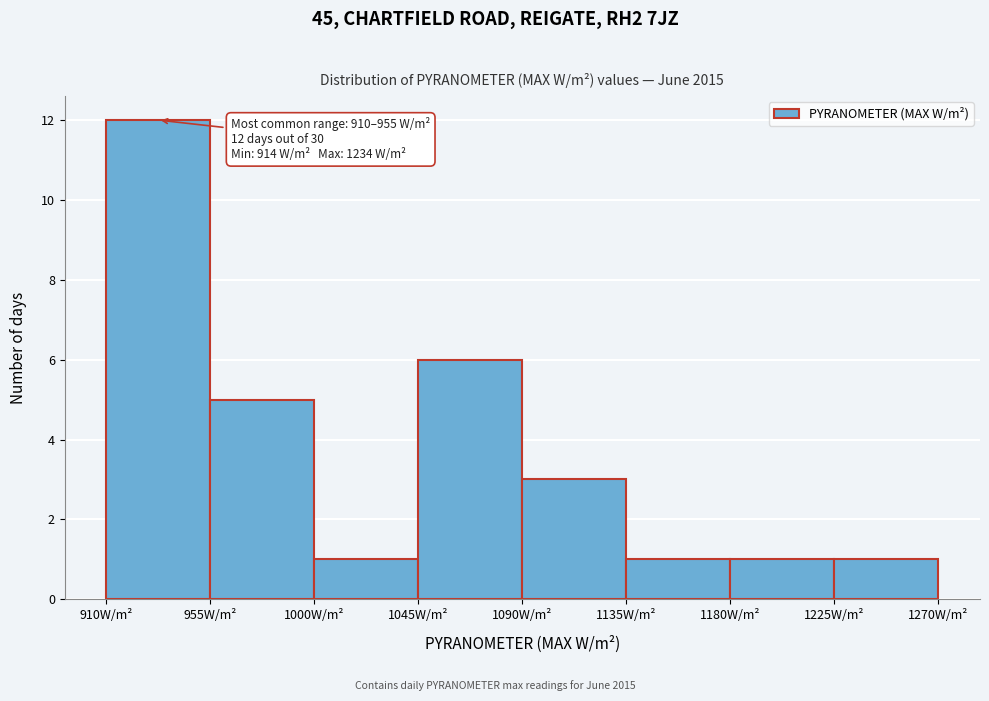

Over which range of the x-axis is the bar tallest?

910 to 955